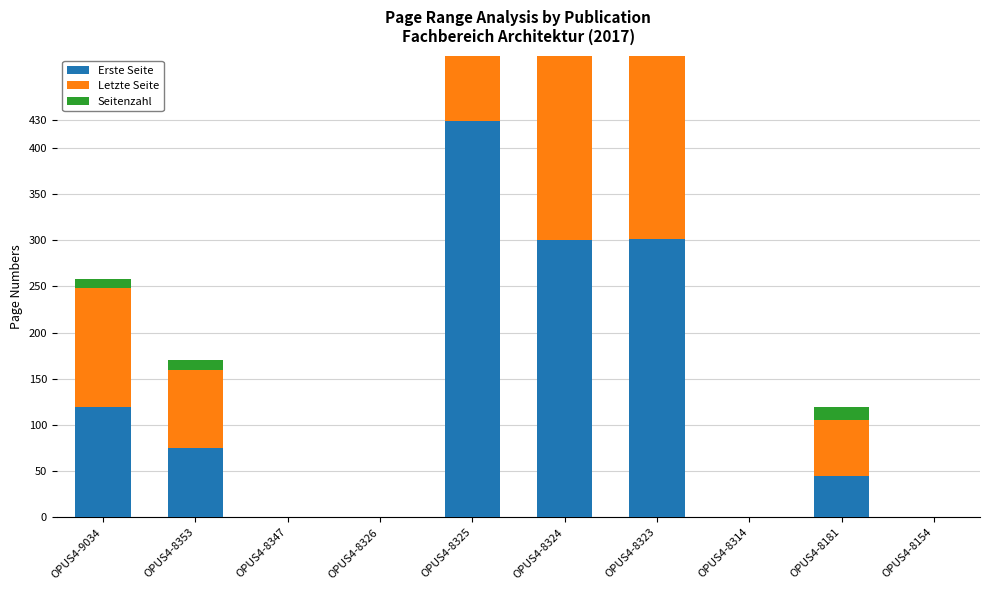

List the series in order of their peak value, lowest first.

Seitenzahl, Erste Seite, Letzte Seite